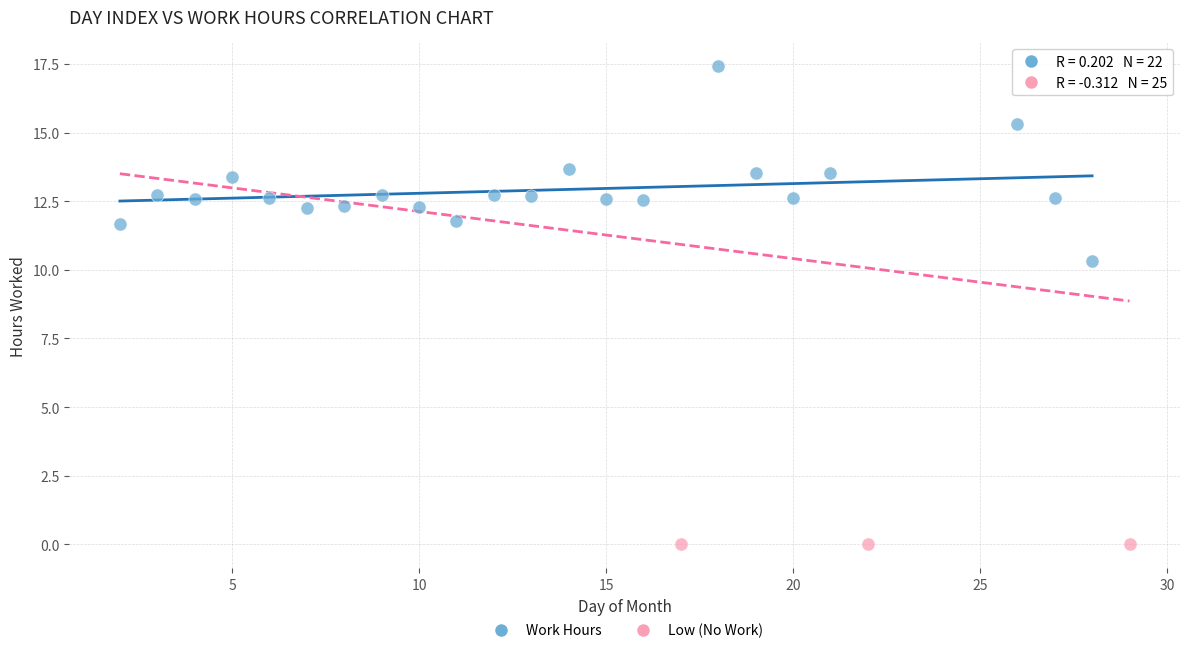

Which series reaches the minimum Y coordinate?

Low (No Work)